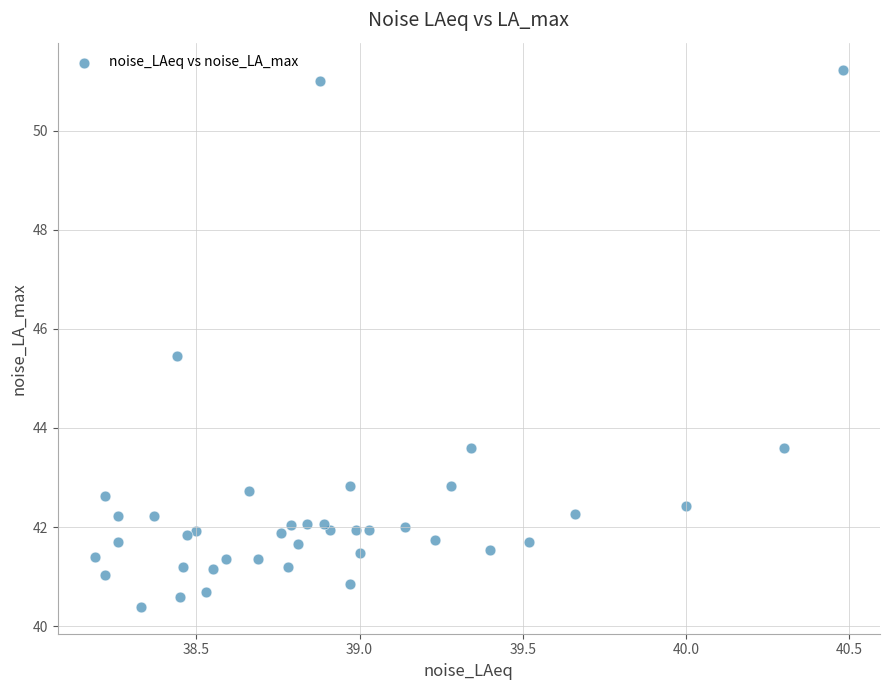

What Y value in the scatter plot is closest to 45?

45.5